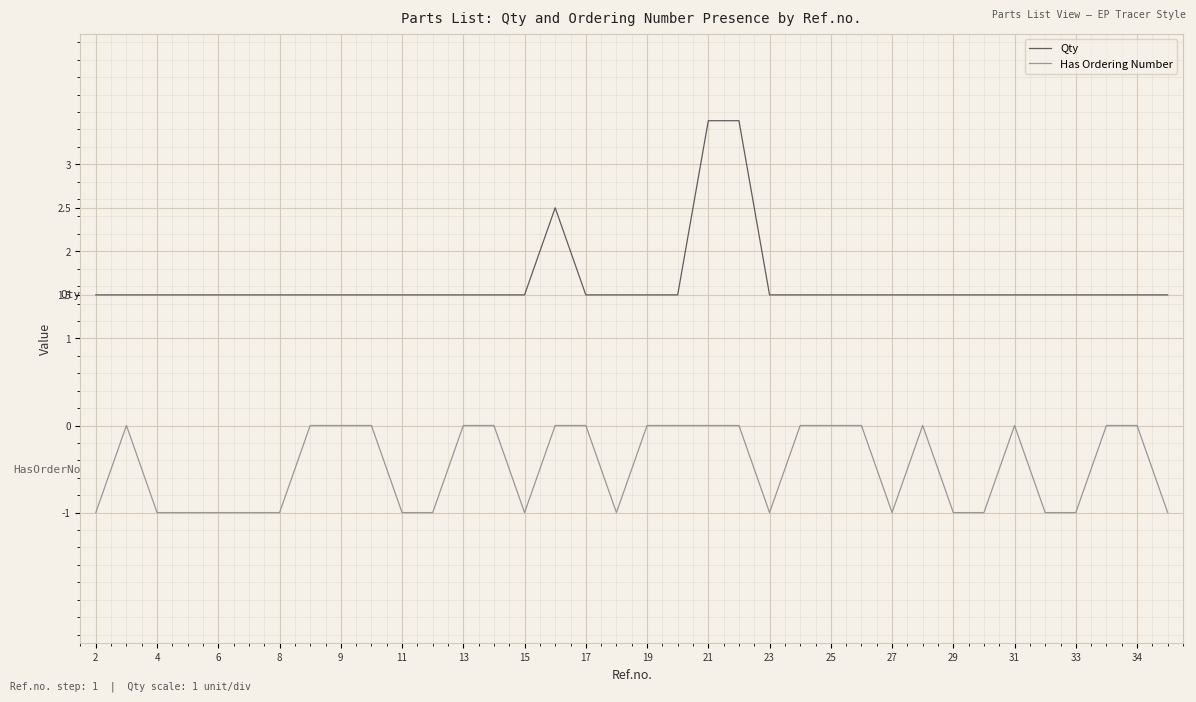

True or false: Has Ordering Number and Qty intersect in this chart.

False